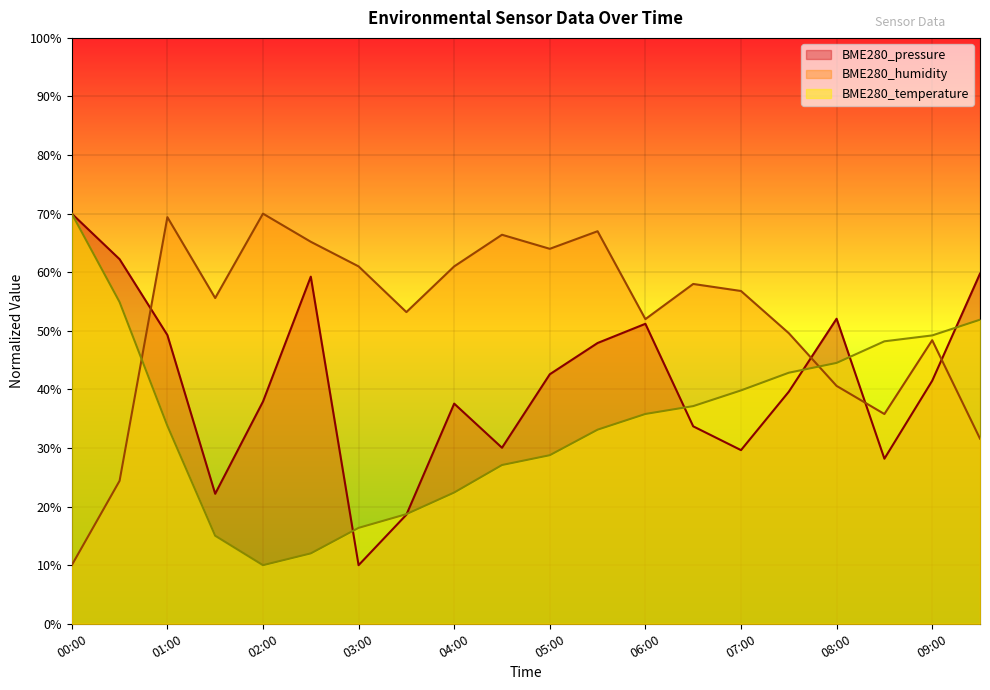

Where does the BME280_pressure series first go above 41?

00:00